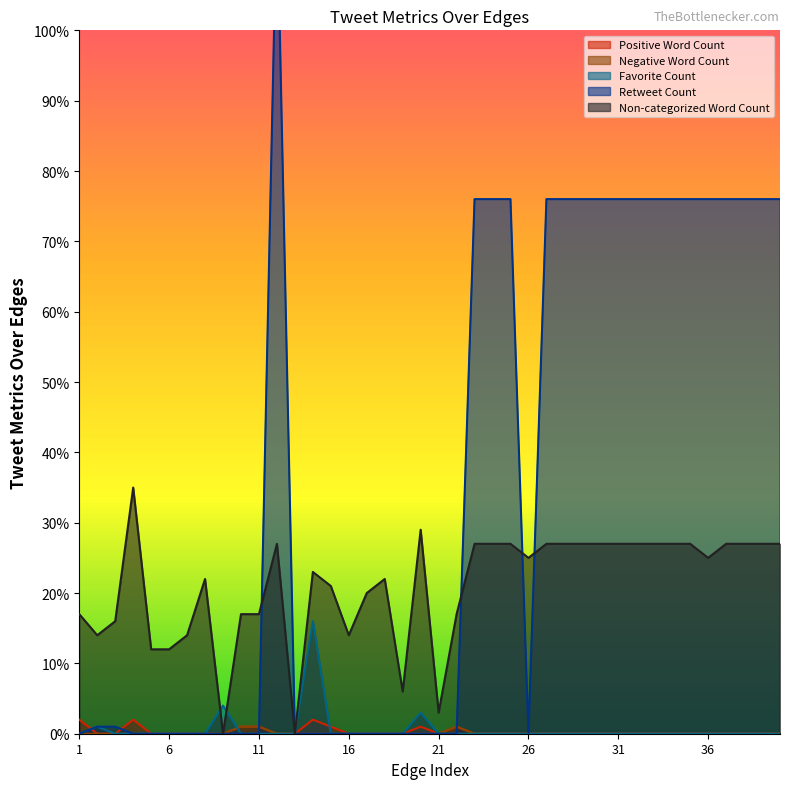

Where is Non-categorized Word Count nearest to the value 17?

1